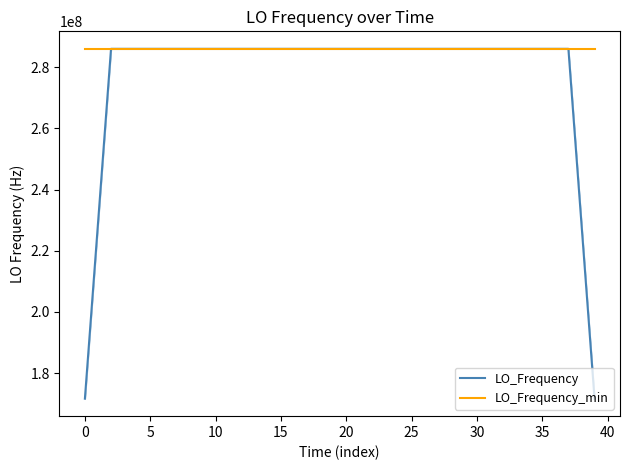

What is the value of the LO_Frequency point at the 38th from the left?

286047000.4